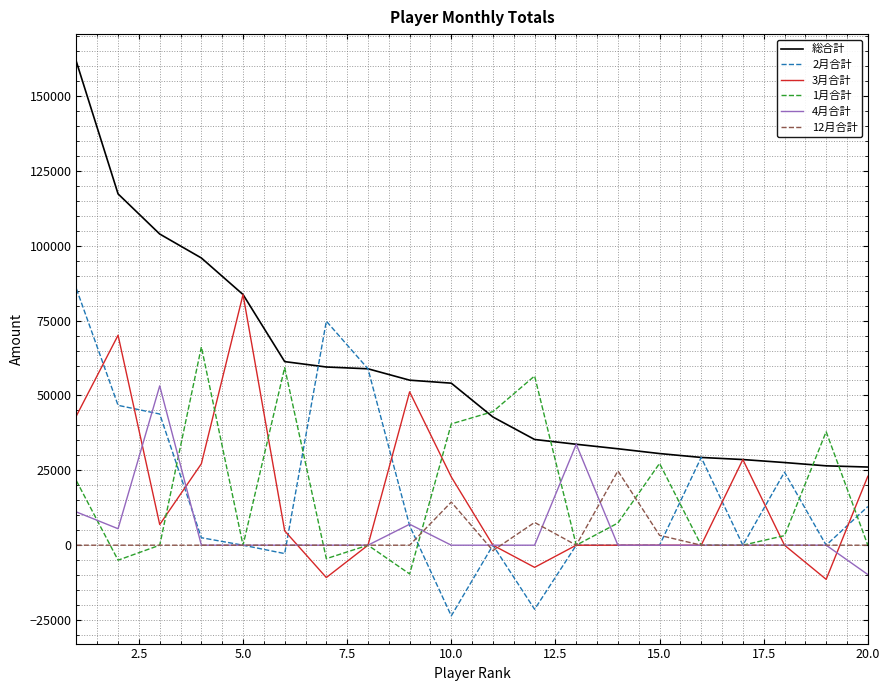

What is the minimum value for 4月合計?

-9800